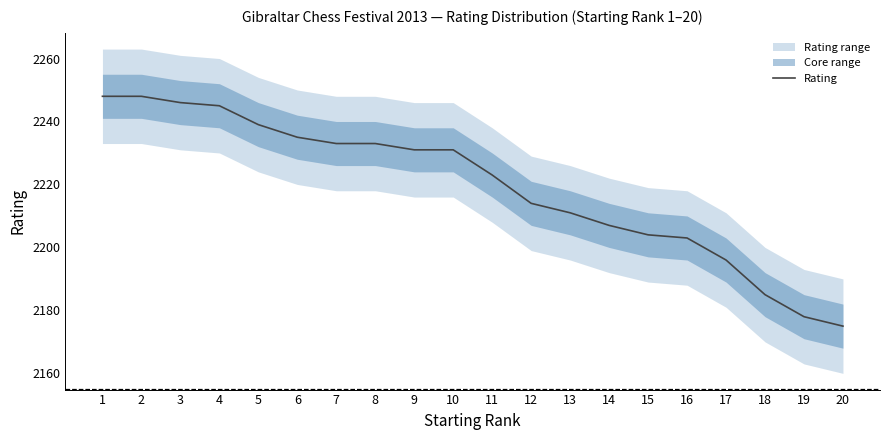

What is the sum of all values?

44385